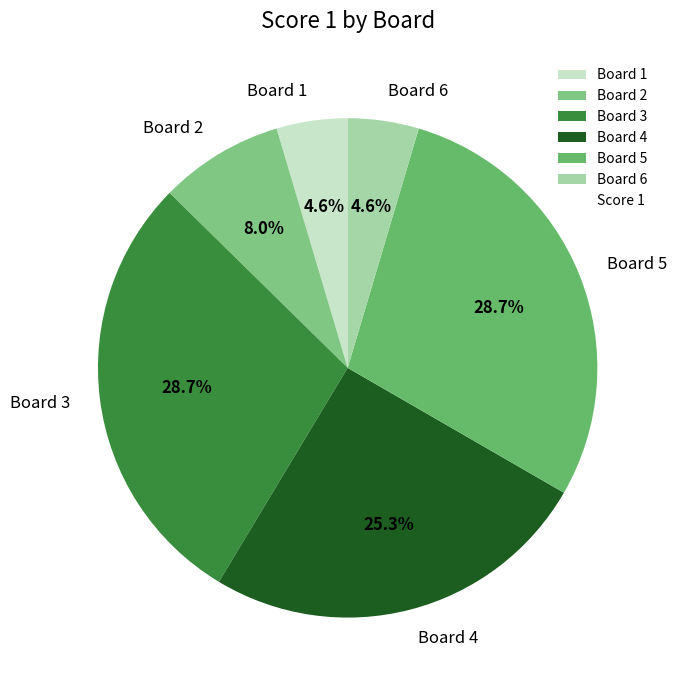

How many slices are in this pie chart?

6